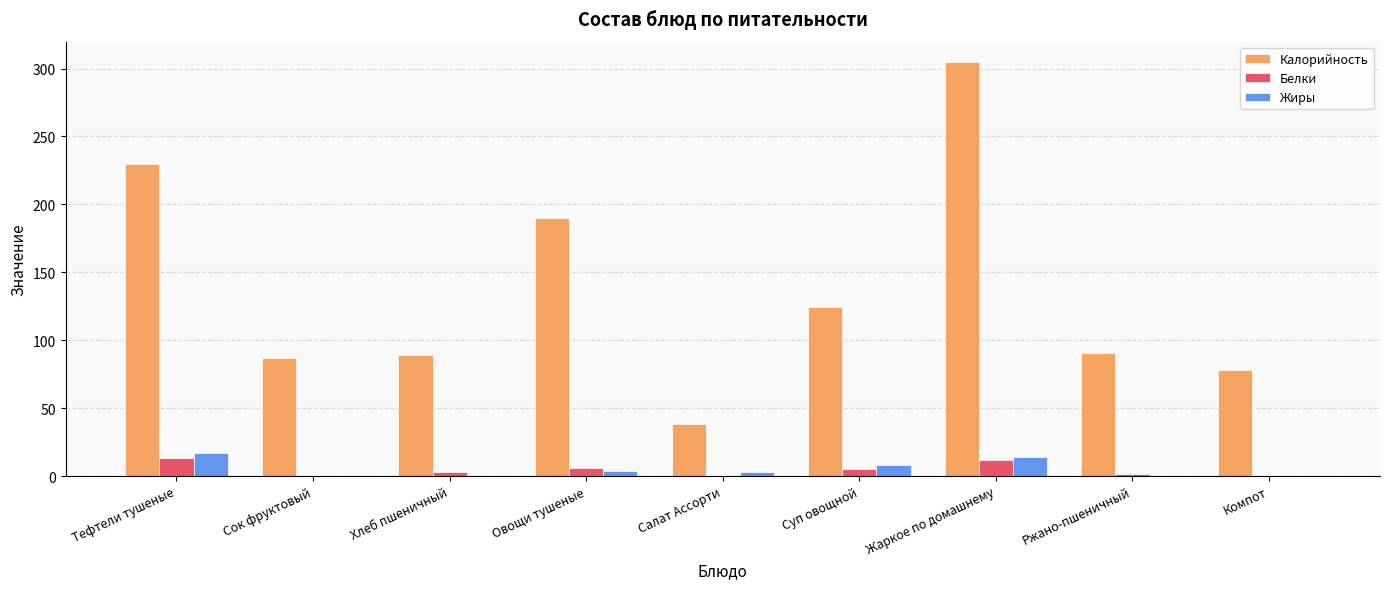

What is the maximum value shown in the chart?

304.6